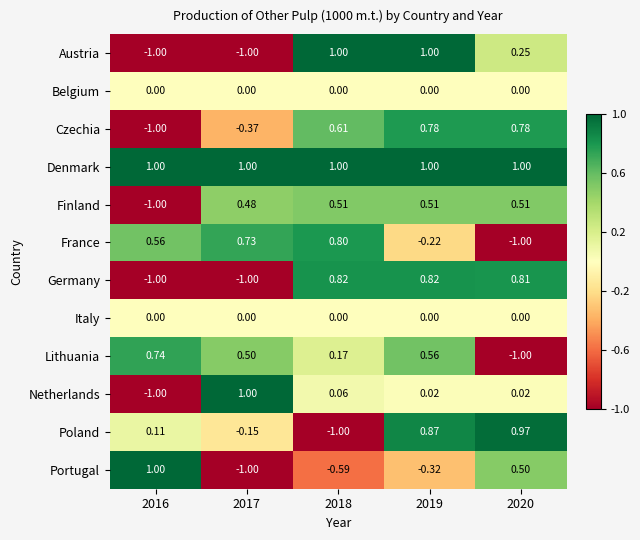

Which series has the largest total across all categories?

Denmark